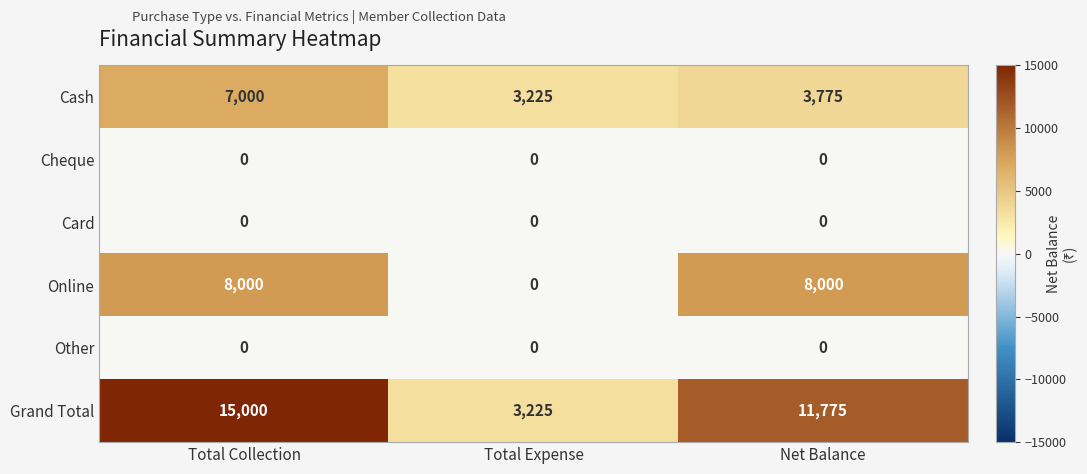

Reading right to left, transcribe all the data shown in this chart.

Cash: 3775	3225	7000
Cheque: 0	0	0
Card: 0	0	0
Online: 8000	0	8000
Other: 0	0	0
Grand Total: 11775	3225	15000